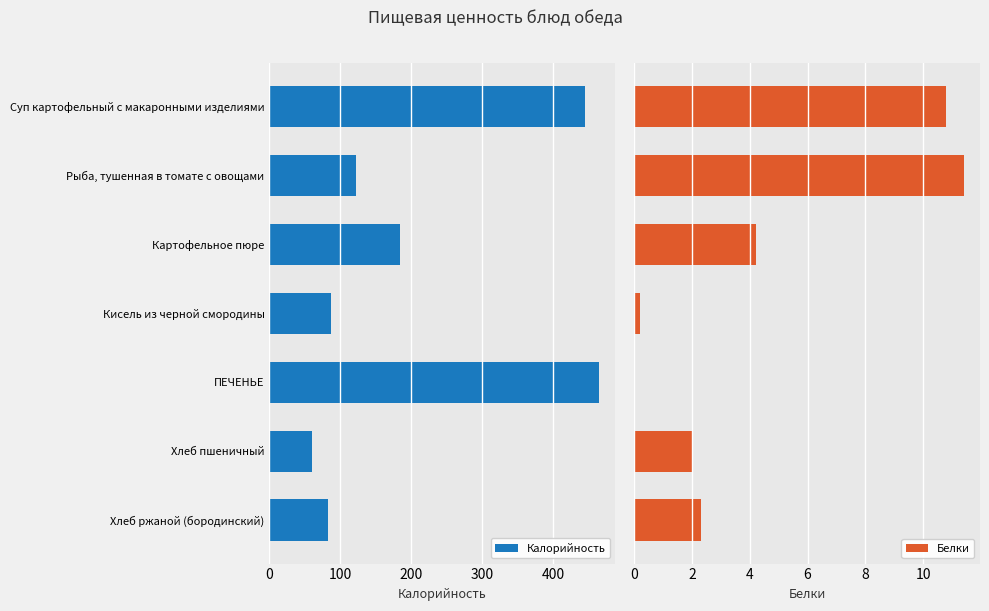

Reading right to left, list all the values displayed in this chart.

Калорийность: 81.9	60.3	464.4	87.0	184.0	122.6	445.0
Белки: 2.3	2.0	0.0	0.2	4.2	11.4	10.8